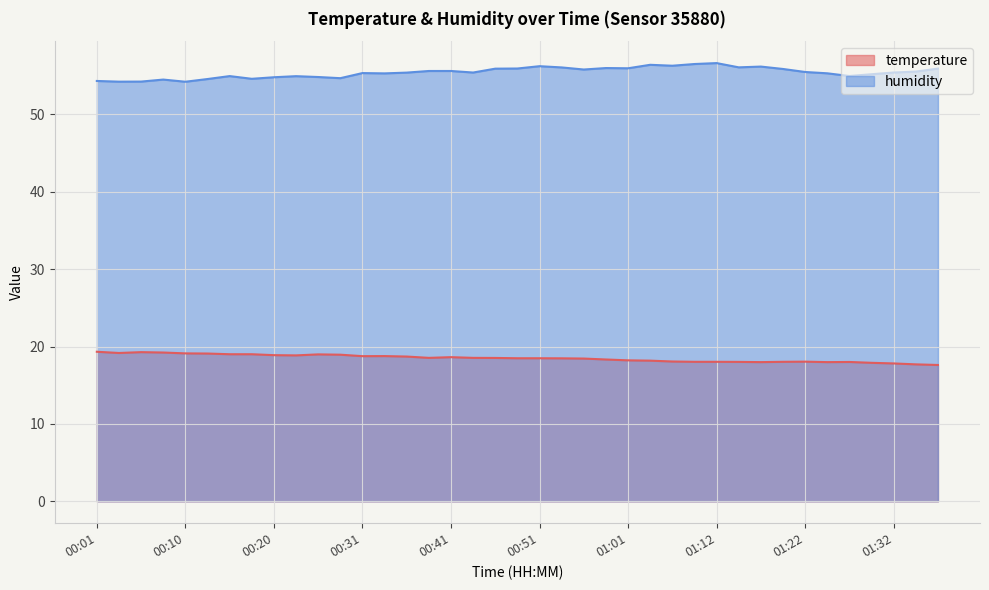

Which category has the highest value across all series?

01:12